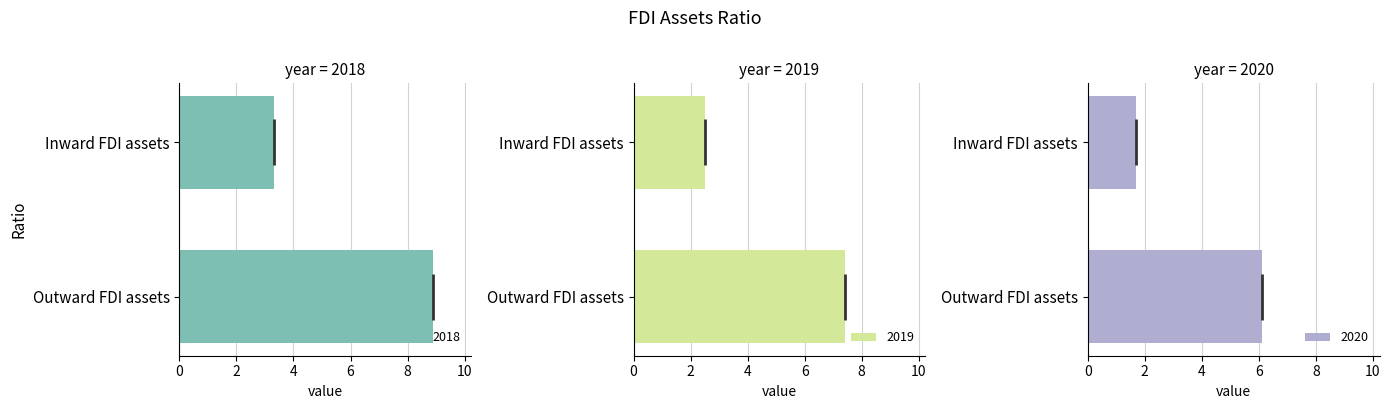

Between Inward FDI assets and Outward FDI assets, which is larger?

Outward FDI assets